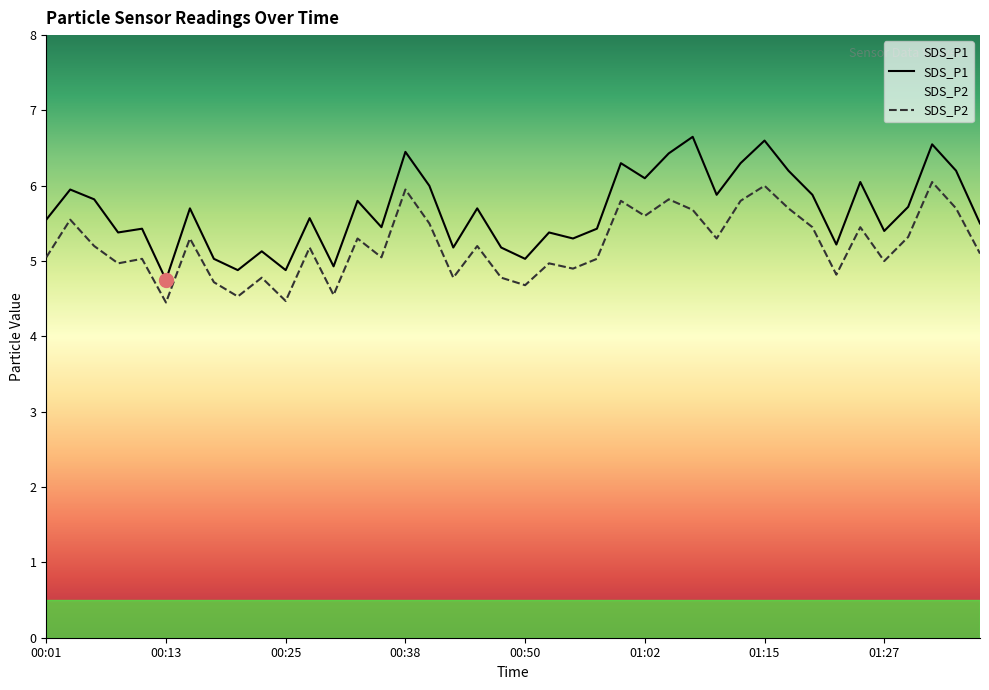

Reading left to right, list all the values displayed in this chart.

SDS_P1: 5.5	6.0	5.8	5.4	5.4	4.8	5.7	5.0	4.9	5.1	4.9	5.6	4.9	5.8	5.5	6.5	6.0	5.2	5.7	5.2	5.0	5.4	5.3	5.4	6.3	6.1	6.4	6.7	5.9	6.3	6.6	6.2	5.9	5.2	6.0	5.4	5.7	6.5	6.2	5.5
SDS_P2: 5.0	5.5	5.2	5.0	5.0	4.5	5.3	4.7	4.5	4.8	4.5	5.2	4.5	5.3	5.0	6.0	5.5	4.8	5.2	4.8	4.7	5.0	4.9	5.0	5.8	5.6	5.8	5.7	5.3	5.8	6.0	5.7	5.5	4.8	5.5	5.0	5.3	6.0	5.7	5.1